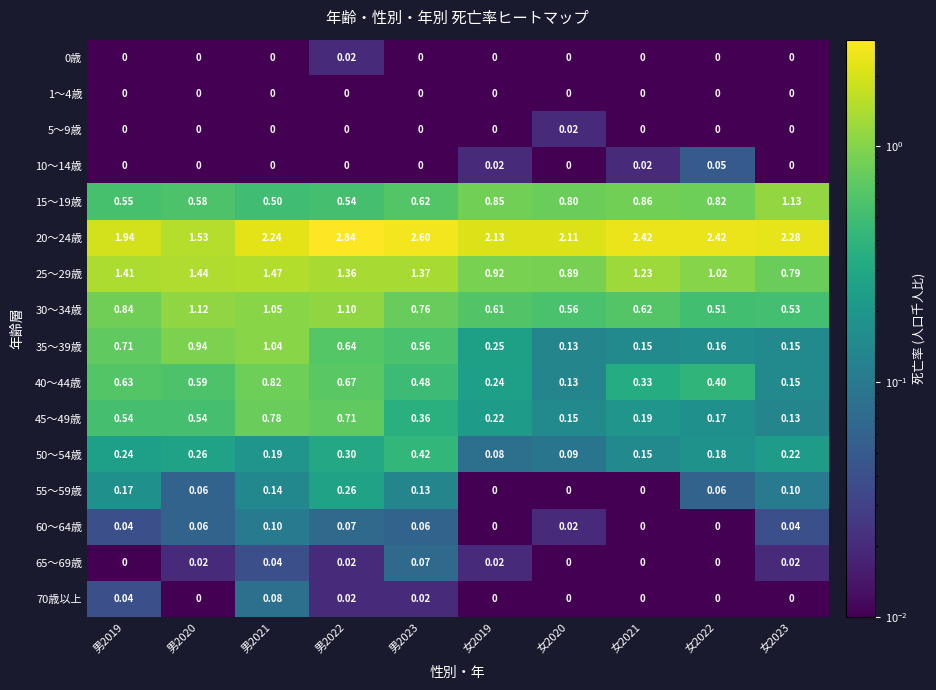

Is the value of 60～64歳 at 女2020 greater than the value of 30～34歳 at 女2021?

No